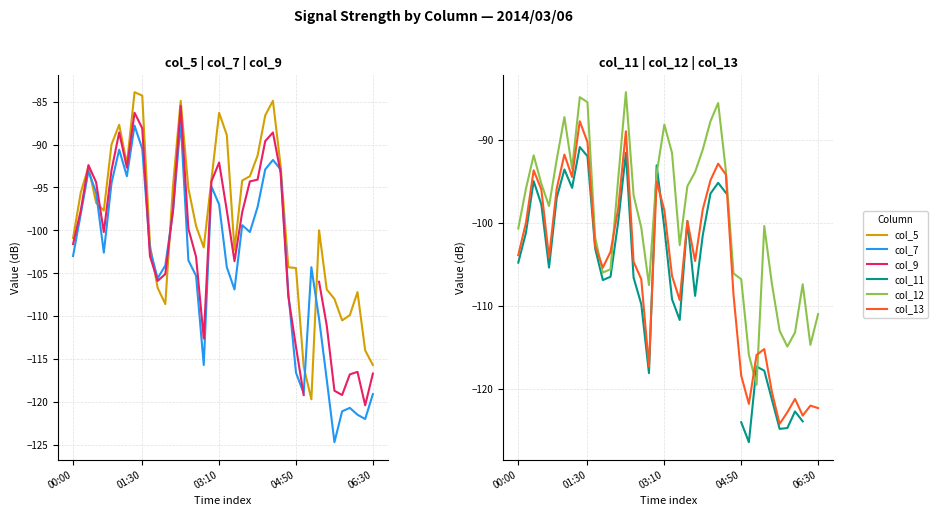

True or false: col_5 (0.967) and col_12 (1.645) intersect in this chart.

True